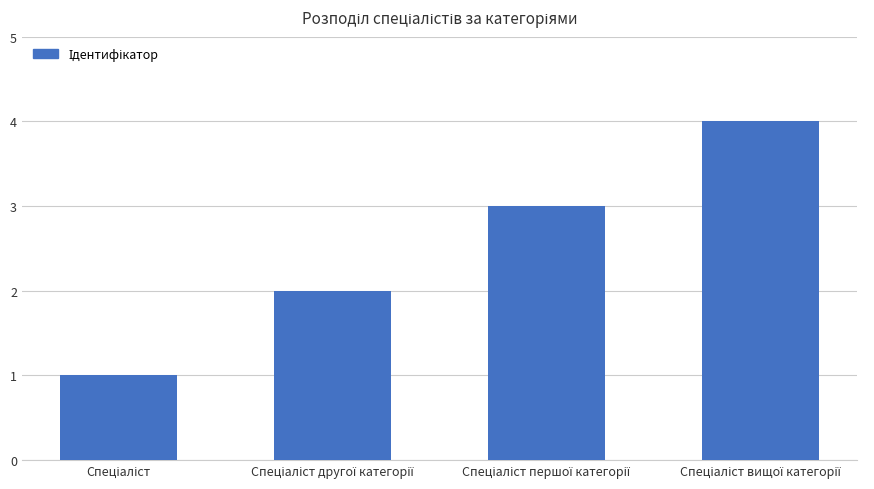

What is the difference between the maximum and minimum values?

3